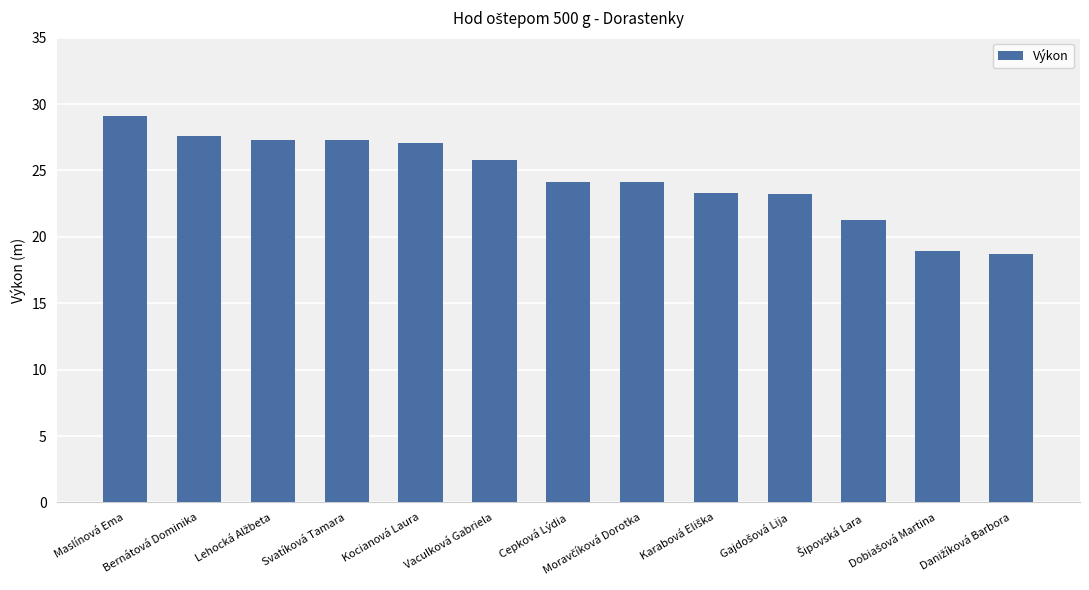

What is the maximum value shown in the chart?

29.1